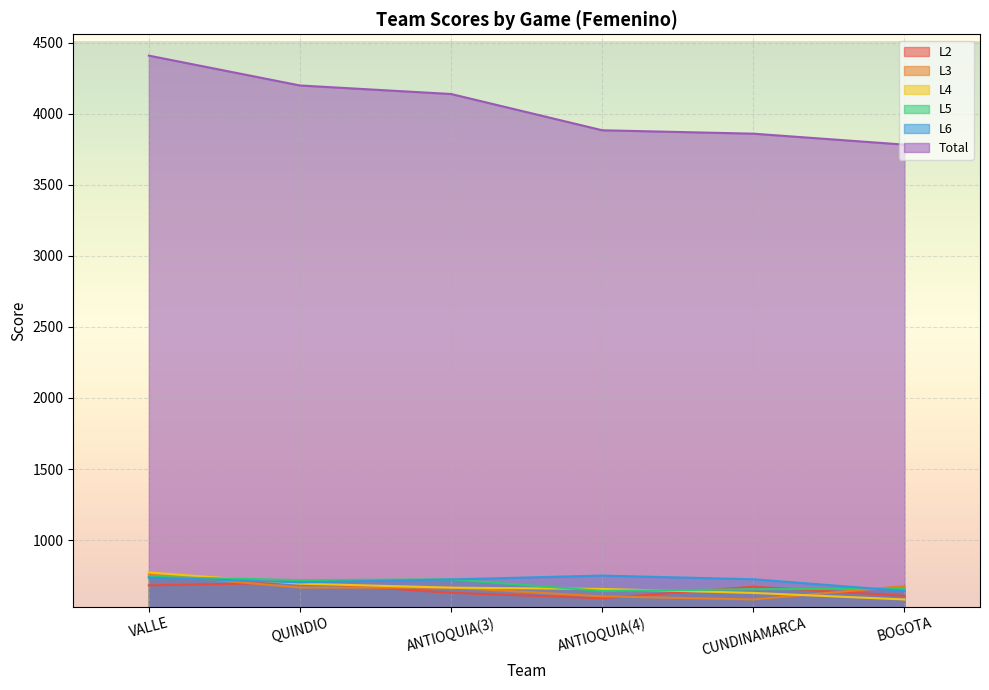

Reading left to right, extract all data points from this chart.

Total: 4408	4198	4138	3883	3859	3782
L5: 742	719	724	643	655	658
L6: 737	703	724	751	725	643
L4: 773	694	666	657	629	583
L3: 759	667	666	605	583	677
L2: 682	702	630	591	673	609